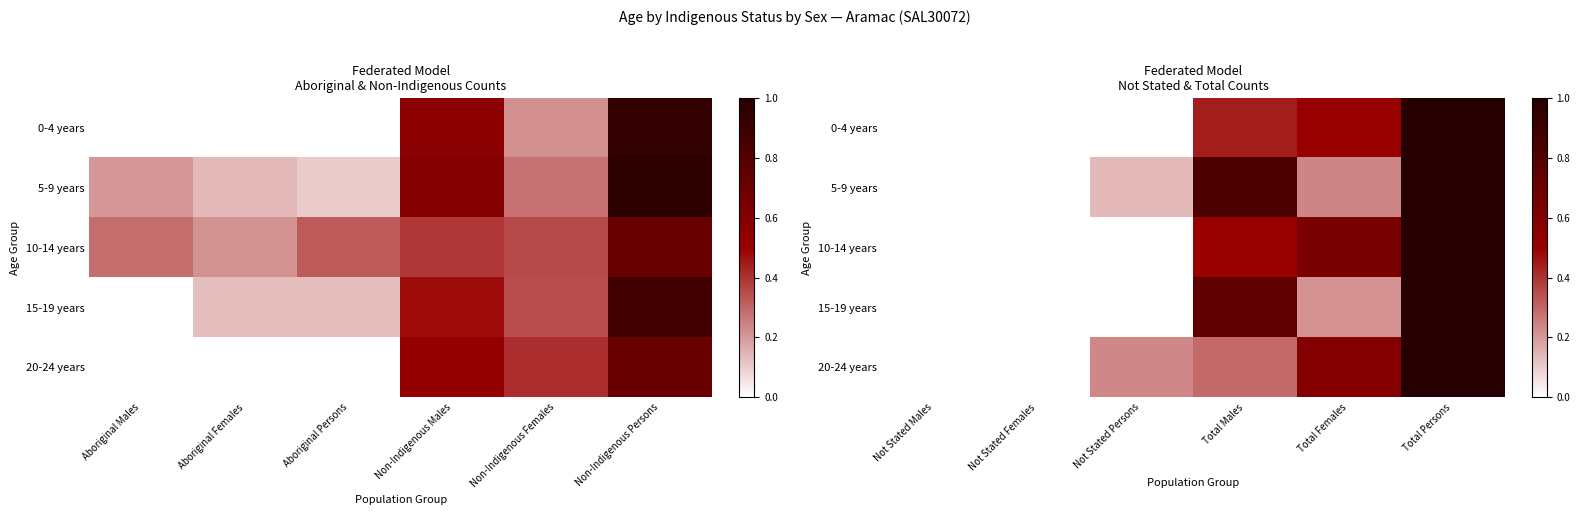

The value of 0-4 years at Total Males is 0.8. True or false?

False